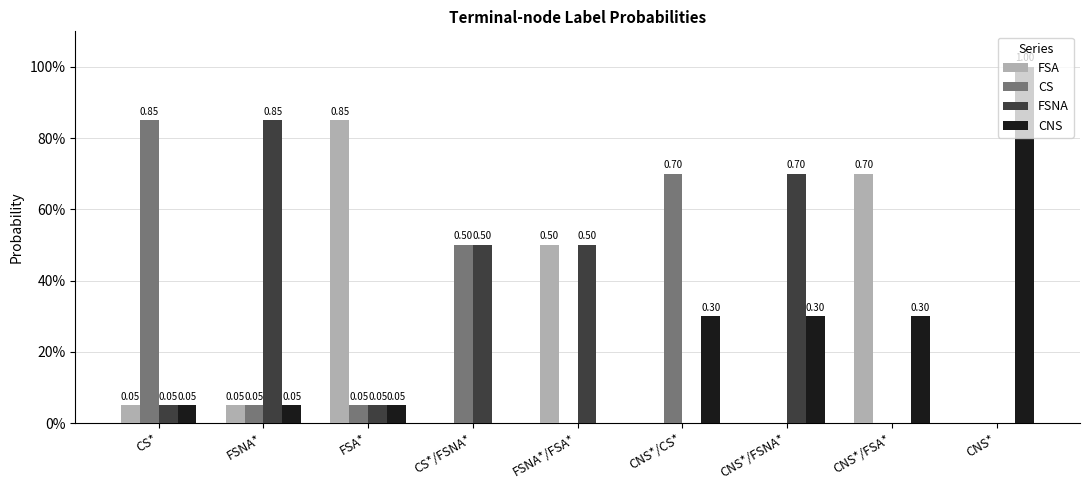

Does the chart contain stacked bars?

No